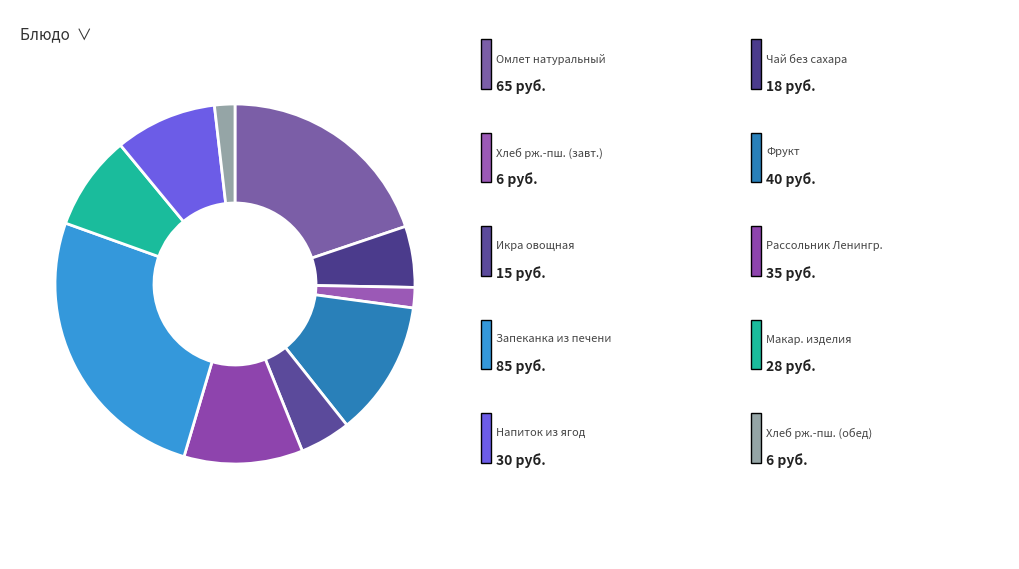

To the nearest percent, what is the difference between the largest and smallest slice percentages?

24%